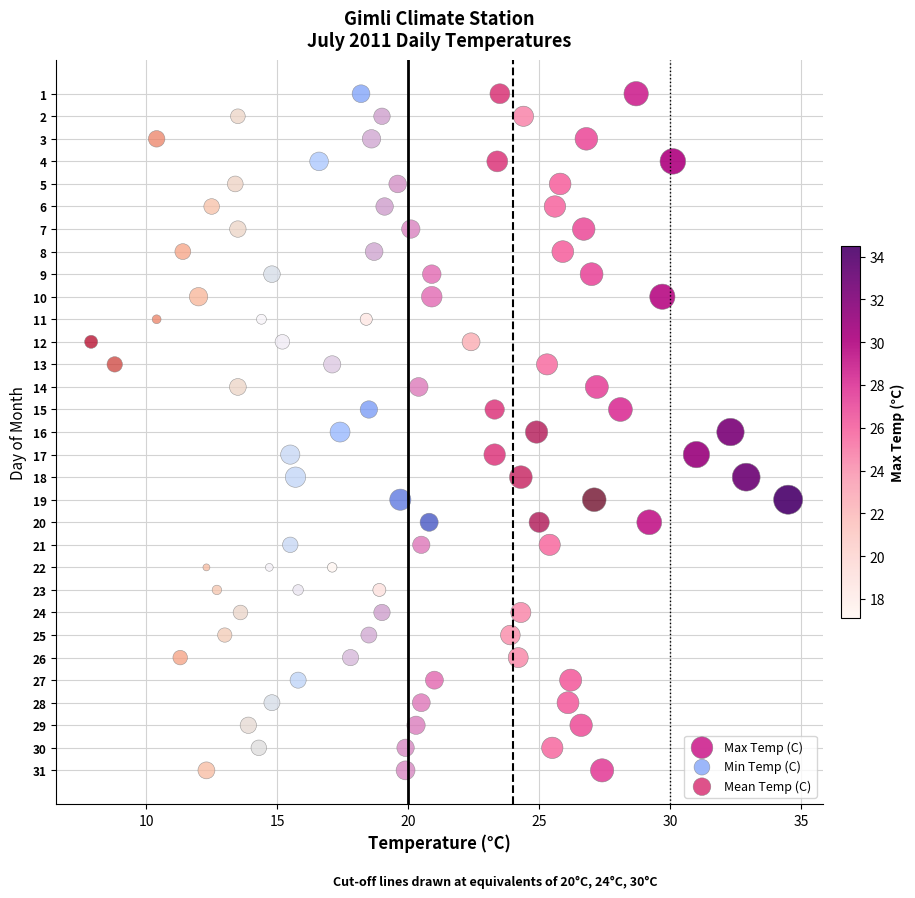

What are all the series names shown in the legend?

Max Temp (C), Min Temp (C), Mean Temp (C)